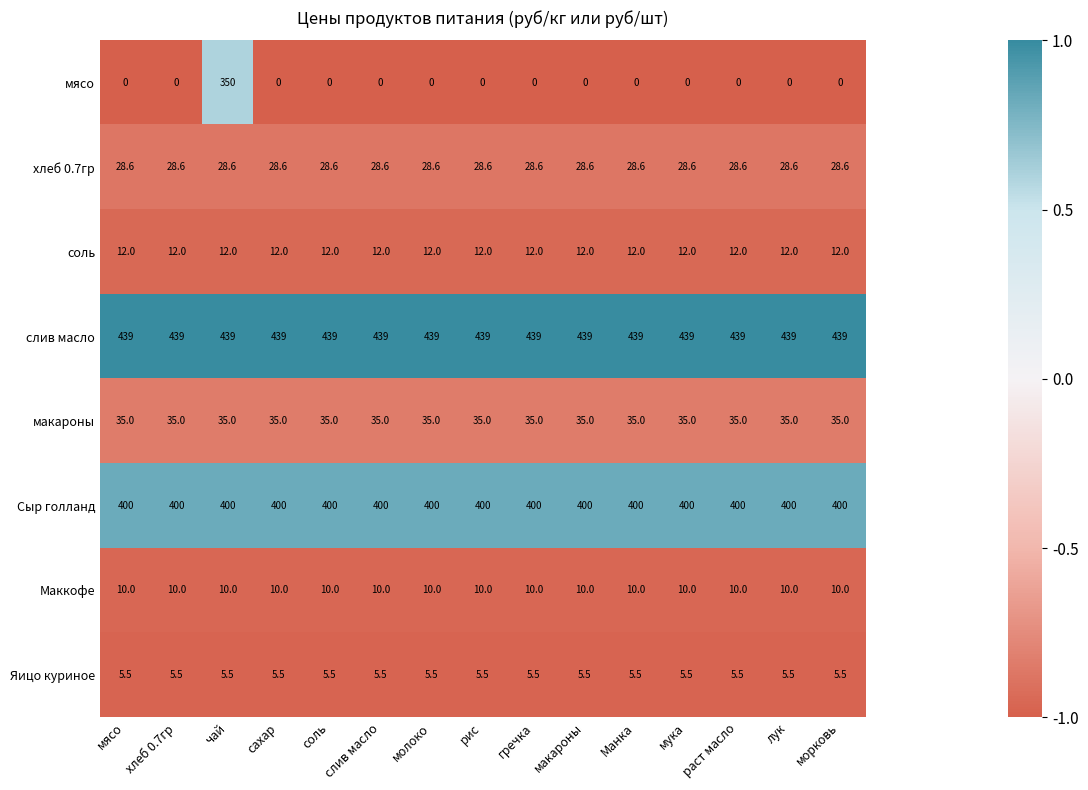

Is it true that макароны equals 9.7 at Манка?

False